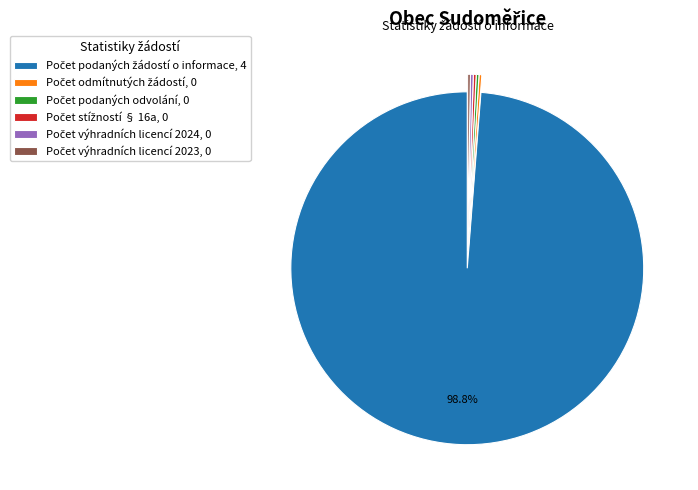

Is there a majority slice in this chart?

Yes